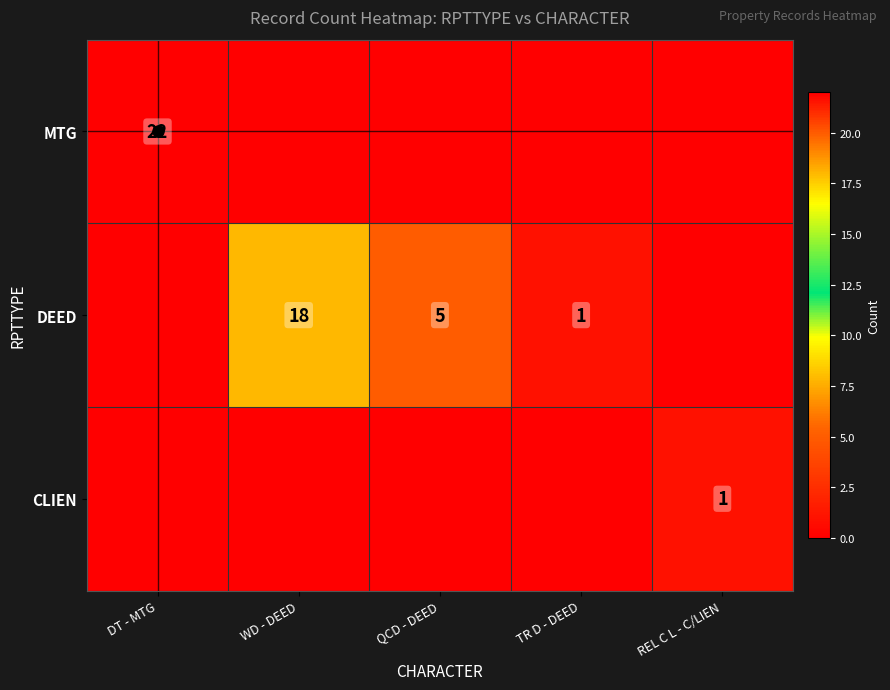

What is the difference between the highest and lowest values at DT - MTG?

22